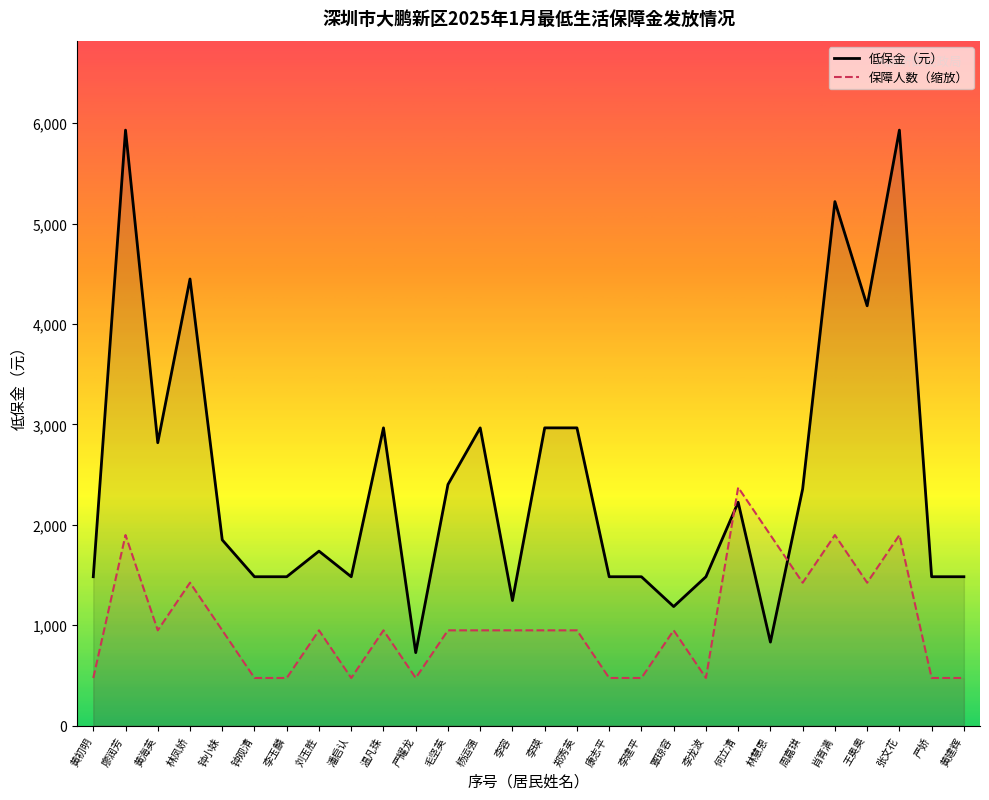

At which label is 保障人数 closest to 1423?

林凤娇